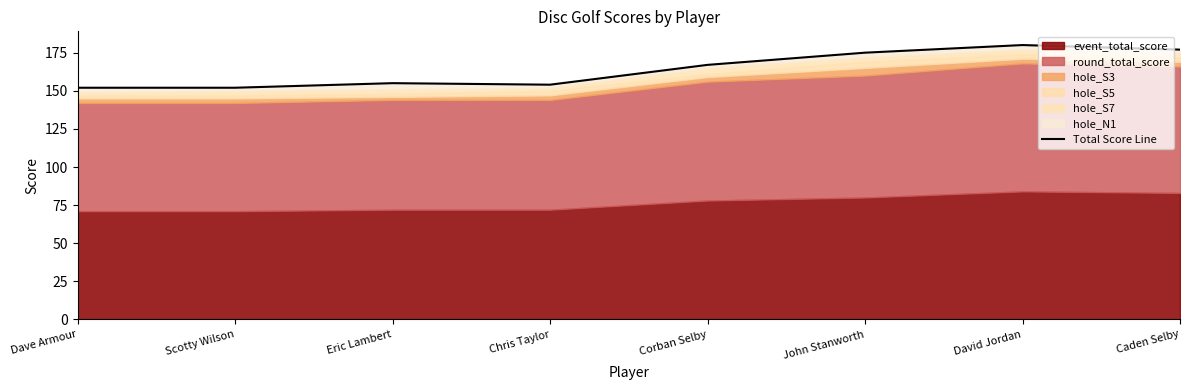

What is the sum of all values?

1312